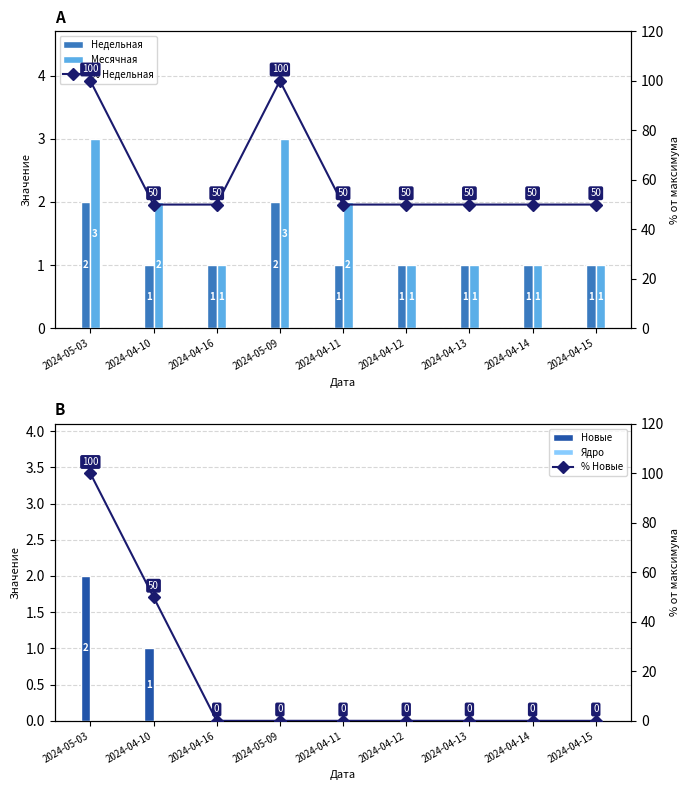

Between 2024-04-12 and 2024-04-15, which series saw the biggest shift?

Недельная